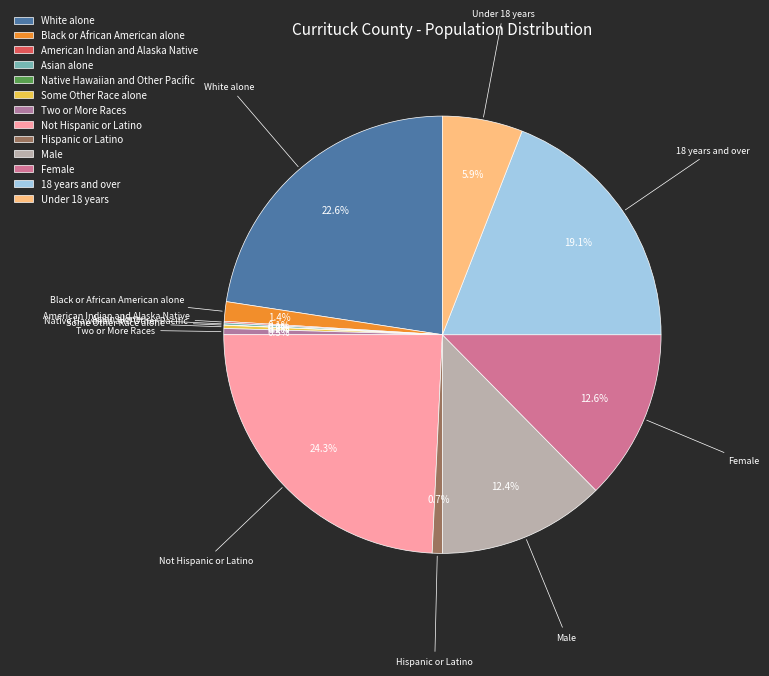

To the nearest percent, what is the combined percentage of Hispanic or Latino and Black or African American alone?

2%